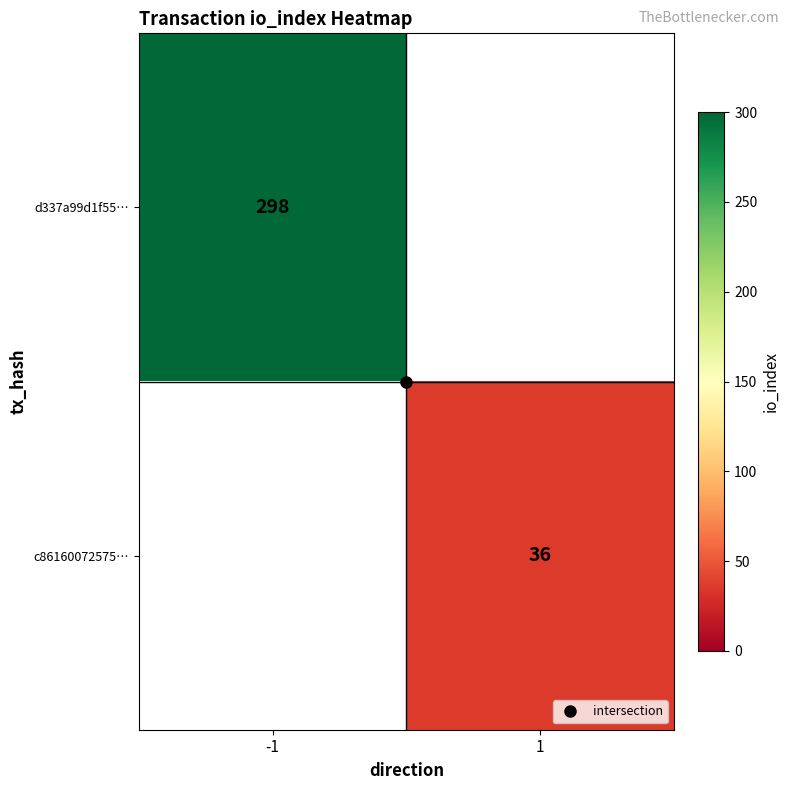

At which label does c86160072575… reach its peak?

-1